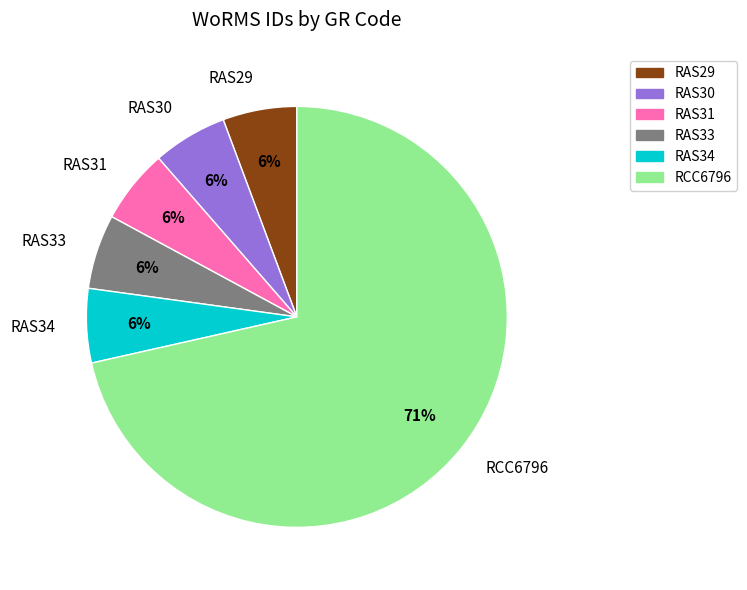

What percentage is the RAS31 slice, to the nearest percent?

6%